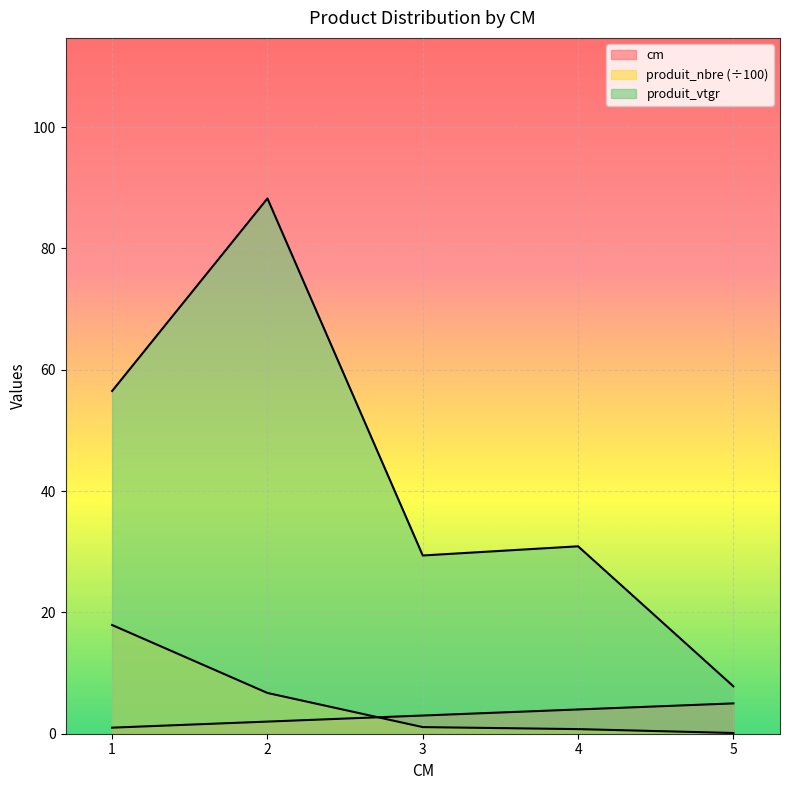

Reading left to right, what are all the values shown in this chart?

cm: 1.0	2.0	3.0	4.0	5.0
produit_nbre: 17.9	6.7	1.1	0.8	0.1
produit_vtgr: 56.5	88.2	29.4	30.9	7.8